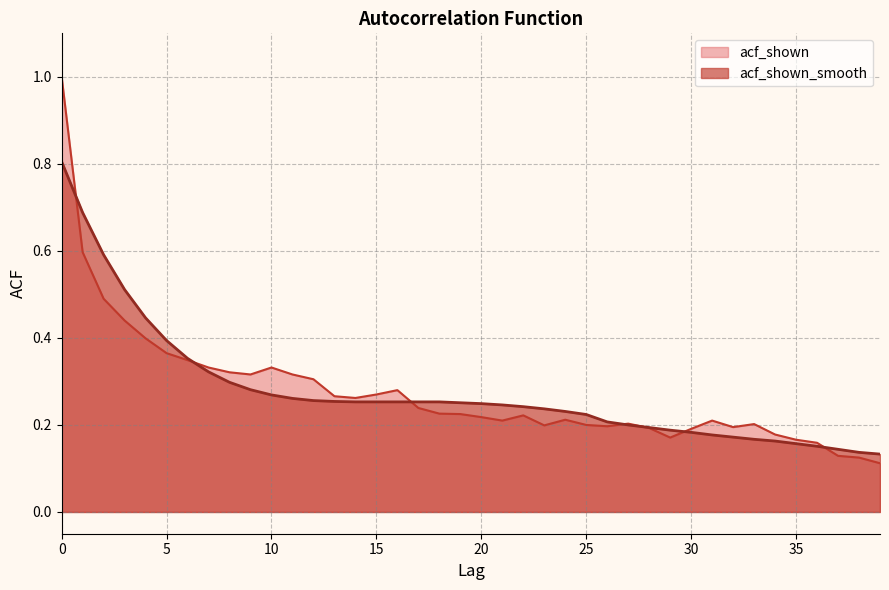

Which label corresponds to the smallest value in the chart?

39